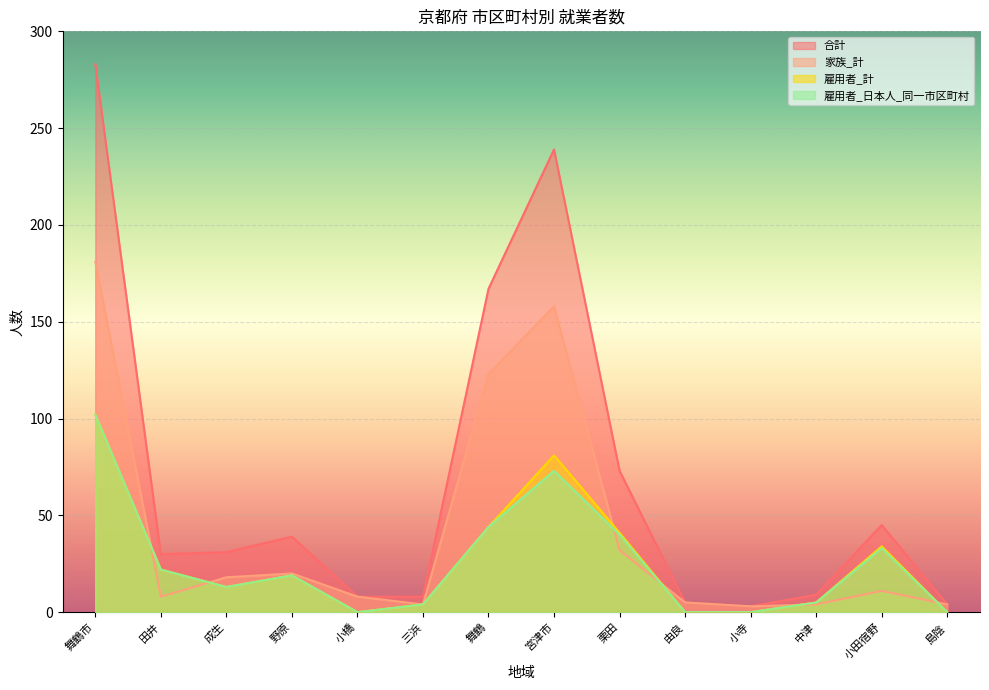

What is the maximum value shown in the chart?

283